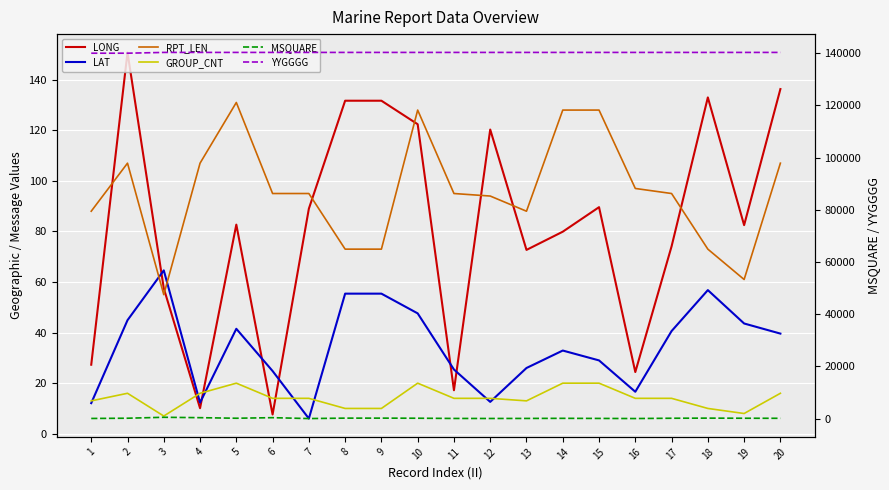

What value does the RPT_LEN series have at 1?

88.0